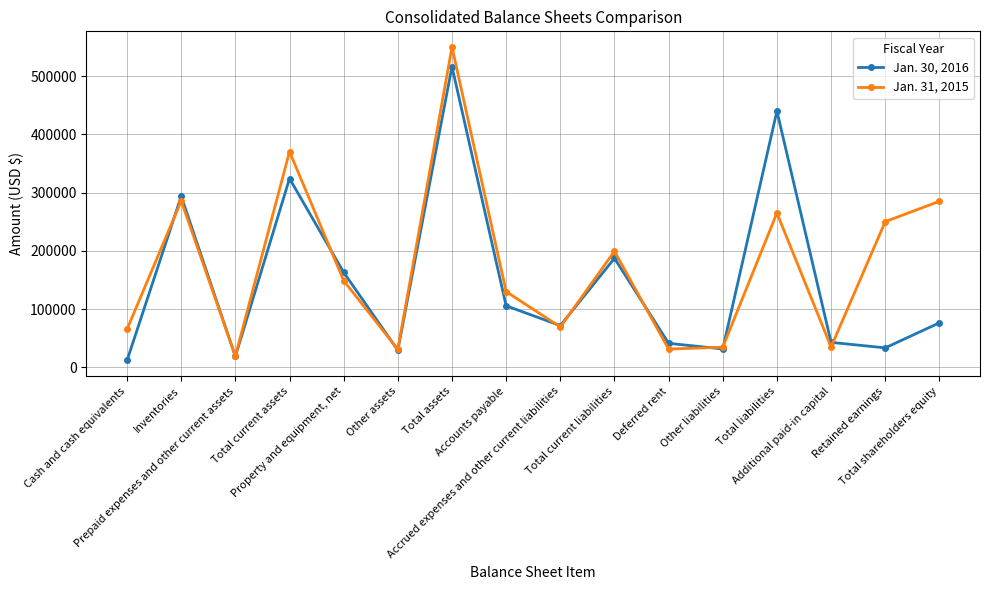

How many data points in Jan. 31, 2015 are less than 148782?

8